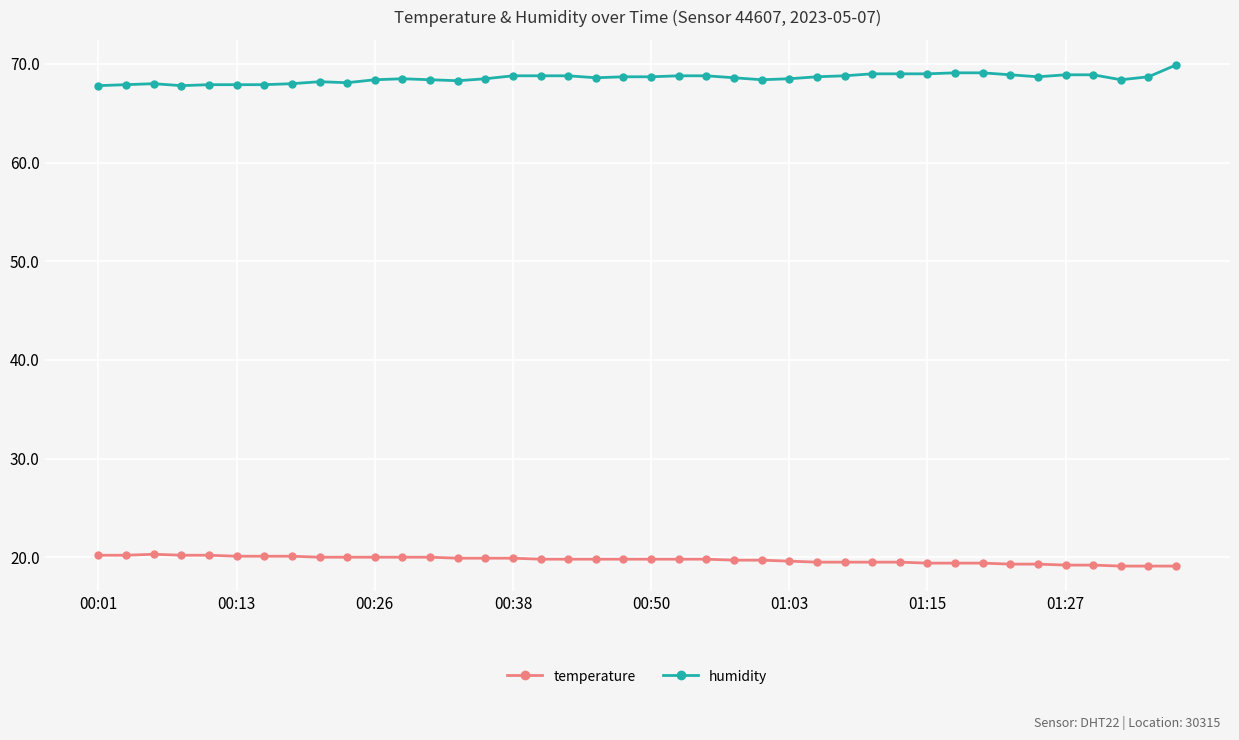

What is the sum of all humidity values?

2742.2